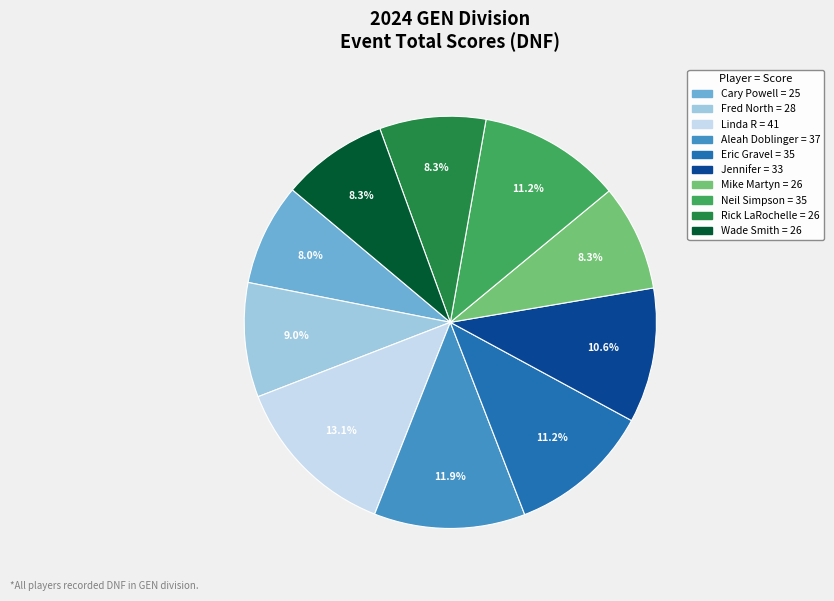

What percentage is the Wade Smith slice, to the nearest percent?

8%